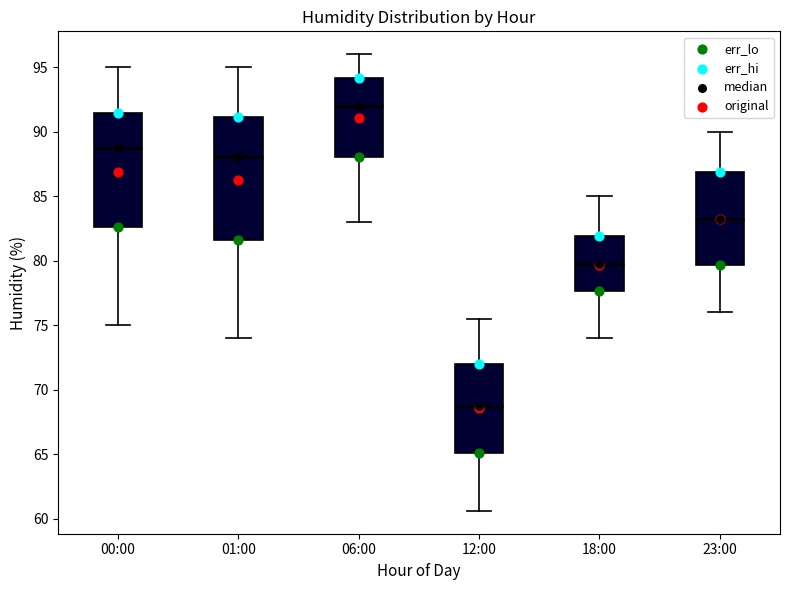

Which box has the highest median line?

06:00